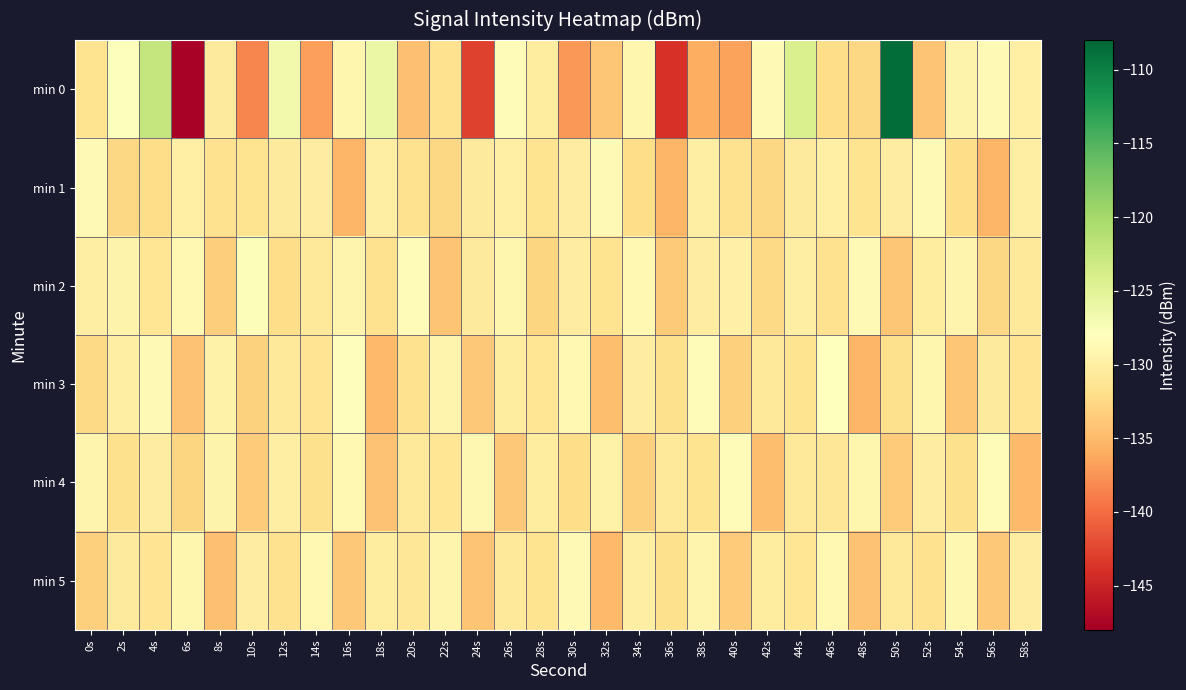

At 4s, list the series in order from largest to smallest.

min 0, min 3, min 4, min 2, min 5, min 1